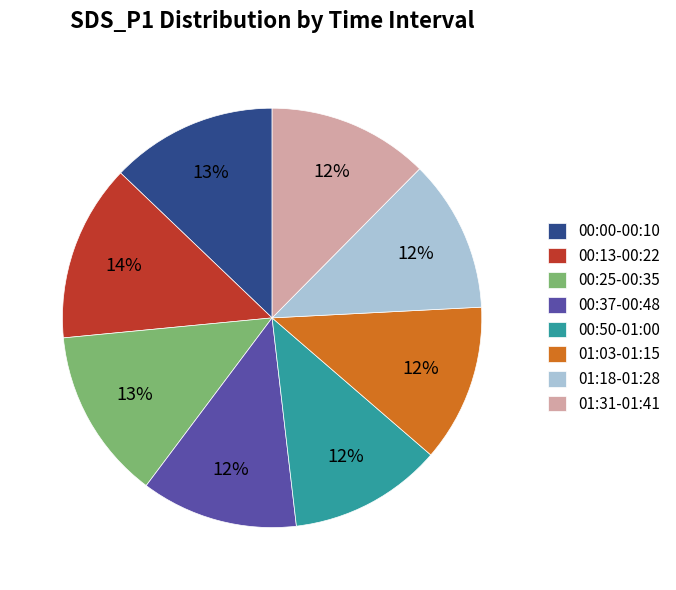

How many slices are in this pie chart?

8